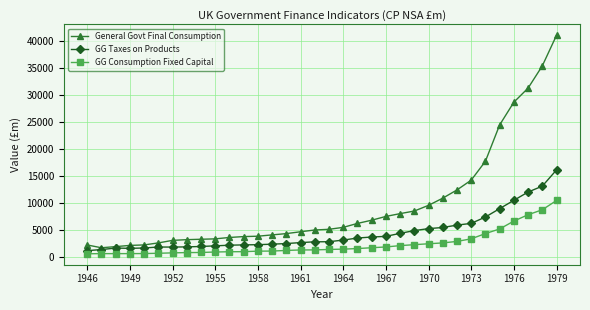

What is the value of the GG Consumption Fixed Capital point at the 33rd from the left?

8728